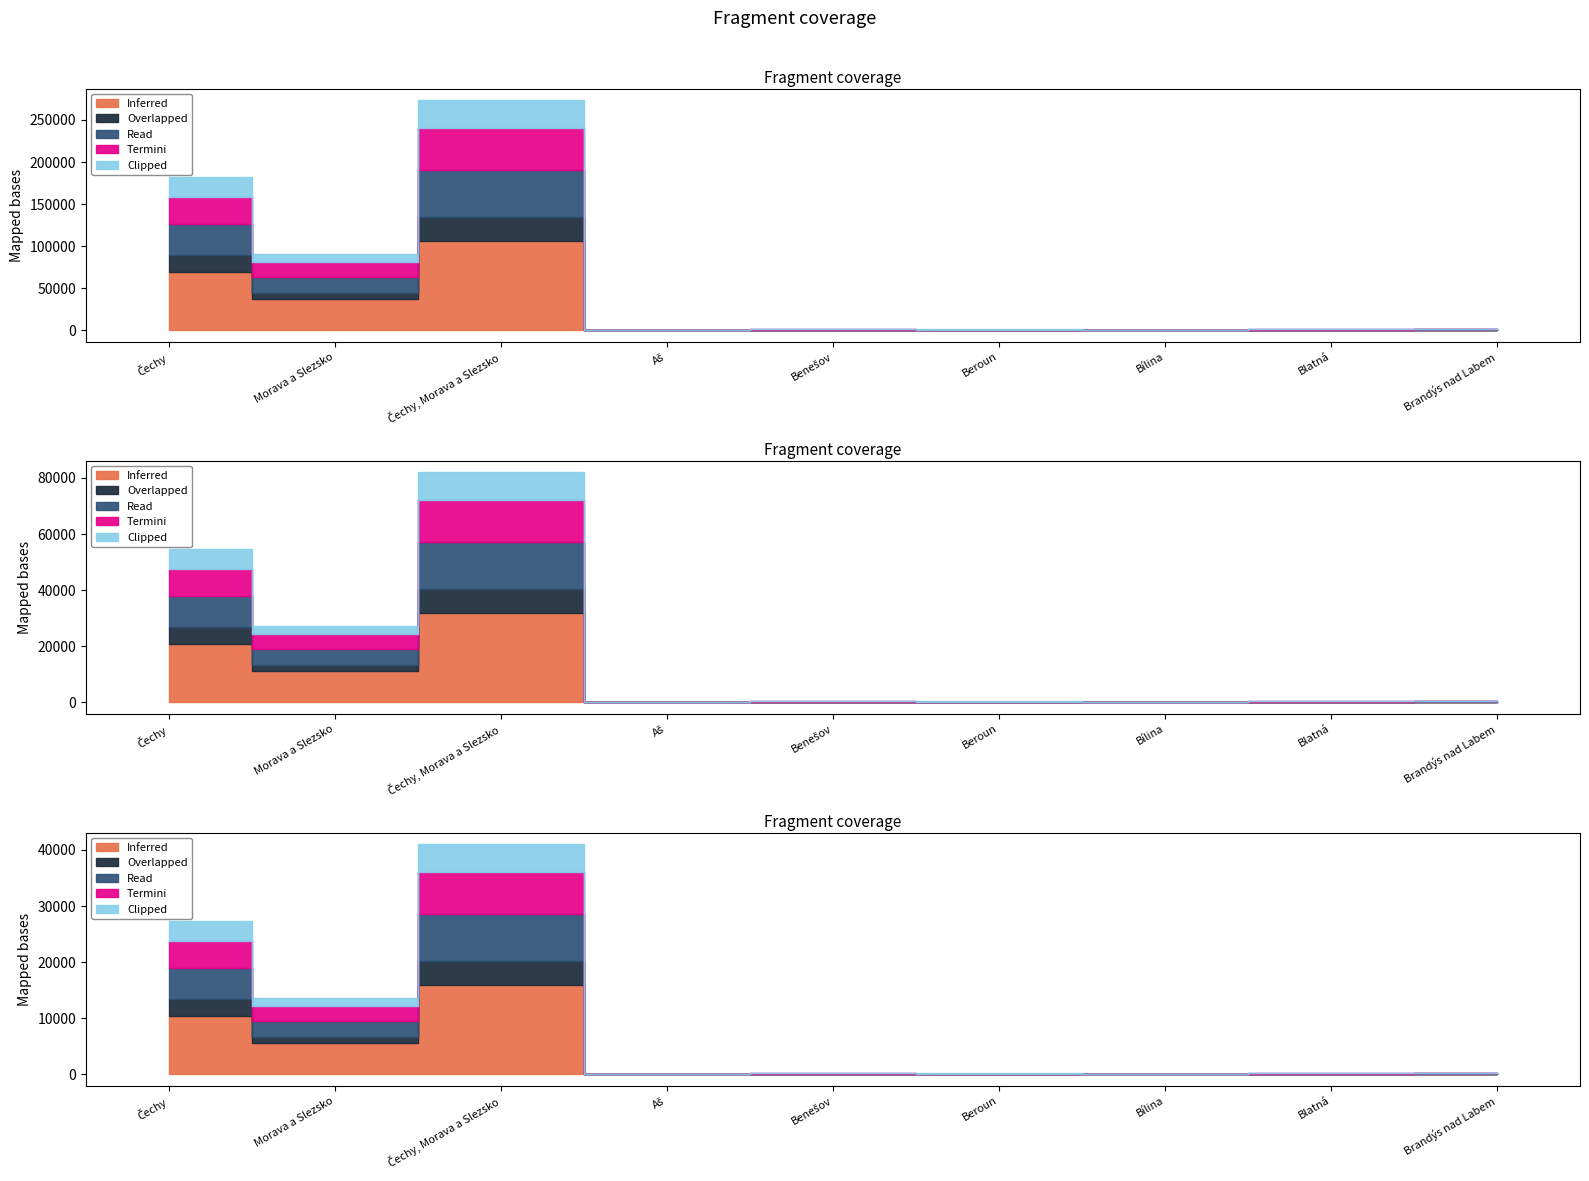

True or false: Inferred and Clipped intersect in this chart.

False